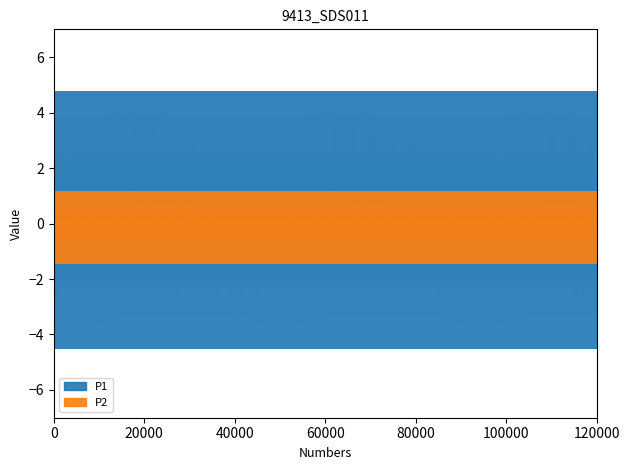

Where is the first local minimum for P1?

3